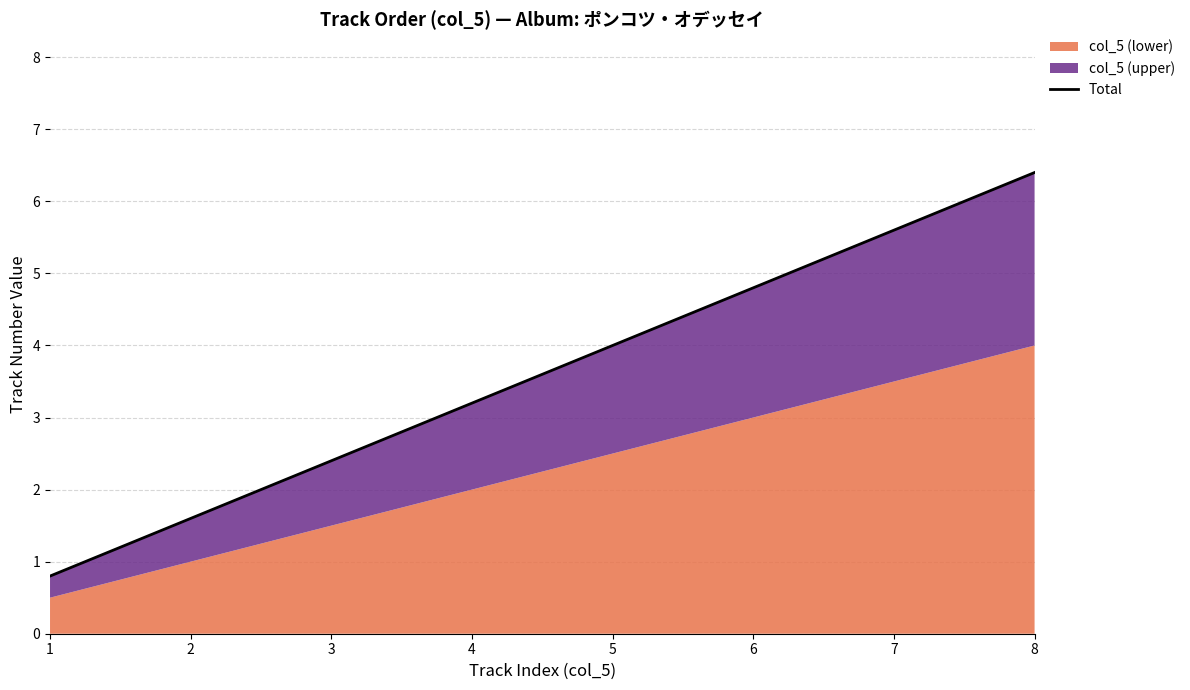

What is the minimum value shown in the chart?

0.8